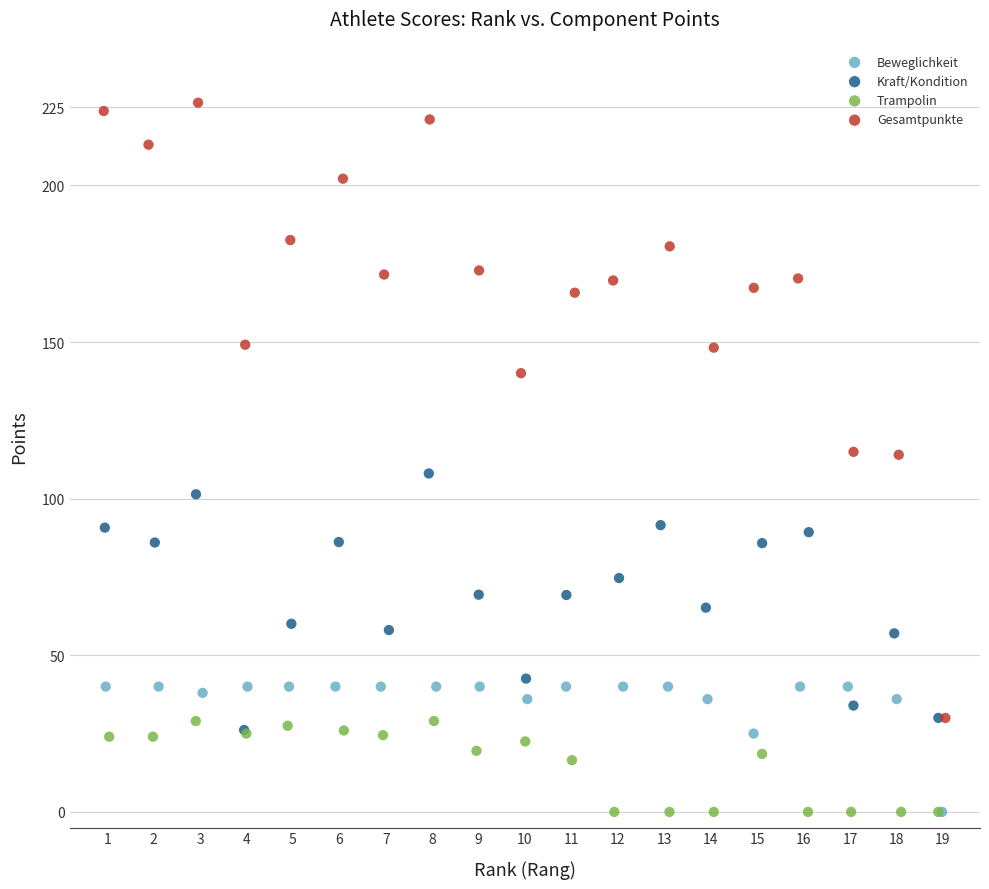

Which series reaches the maximum Y coordinate?

Gesamtpunkte